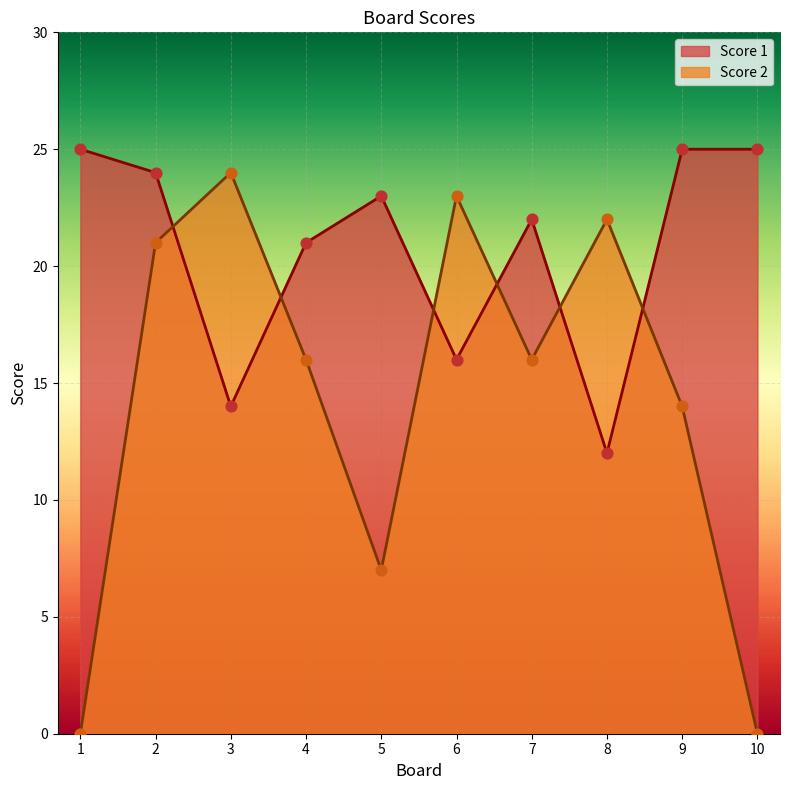

At which category is the sum across all series the highest?

2